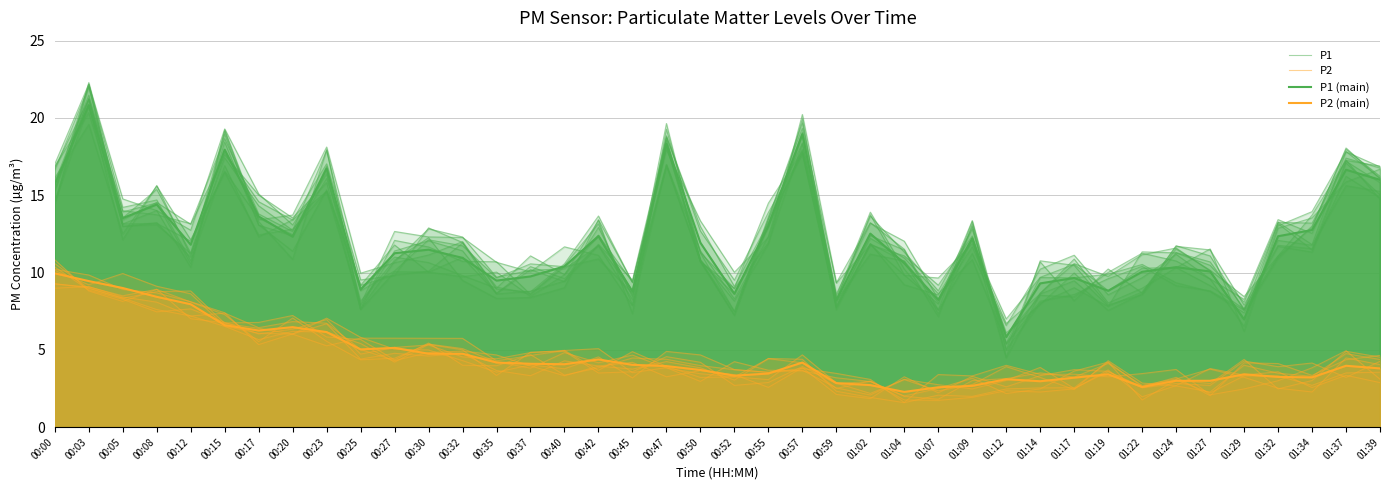

What is the greatest value displayed?

22.2